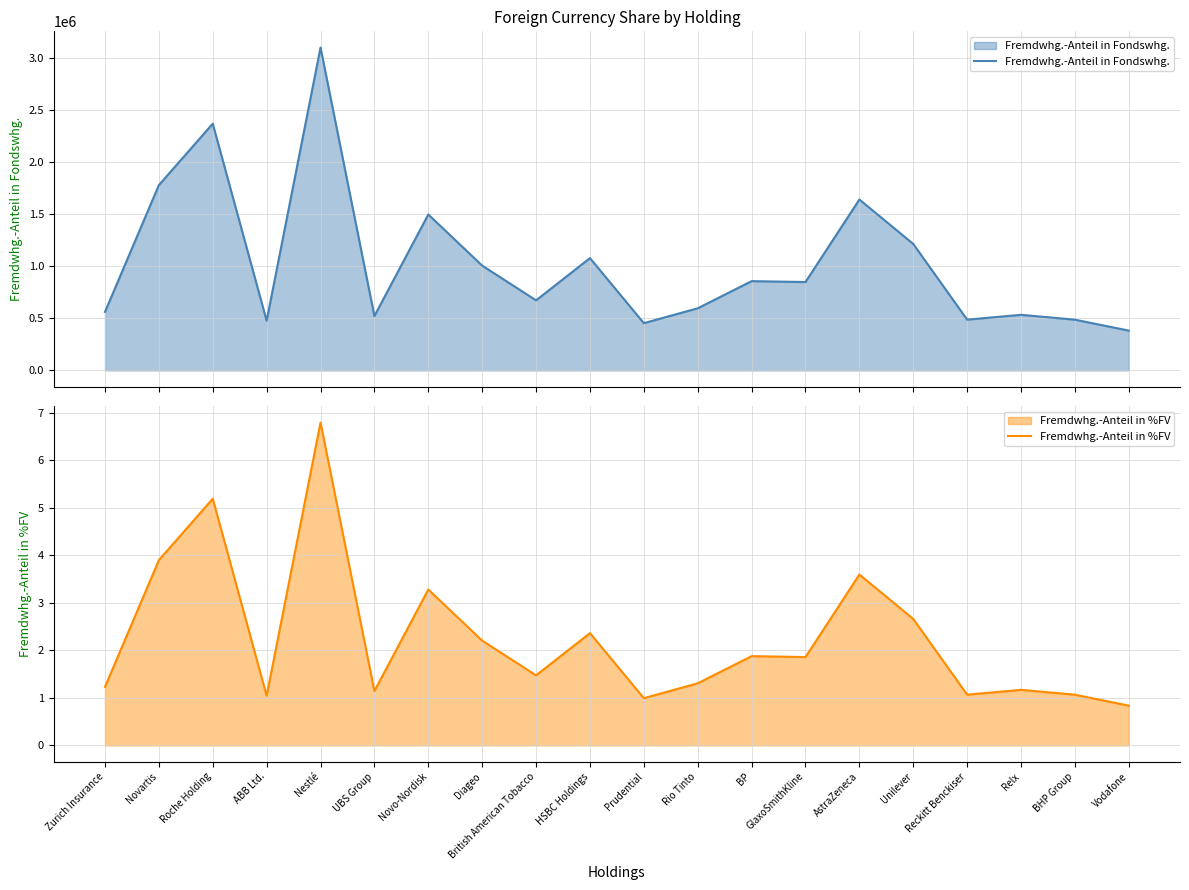

At which label does Fremdwhg.-Anteil in Fondswhg. first exceed 847685?

Novartis